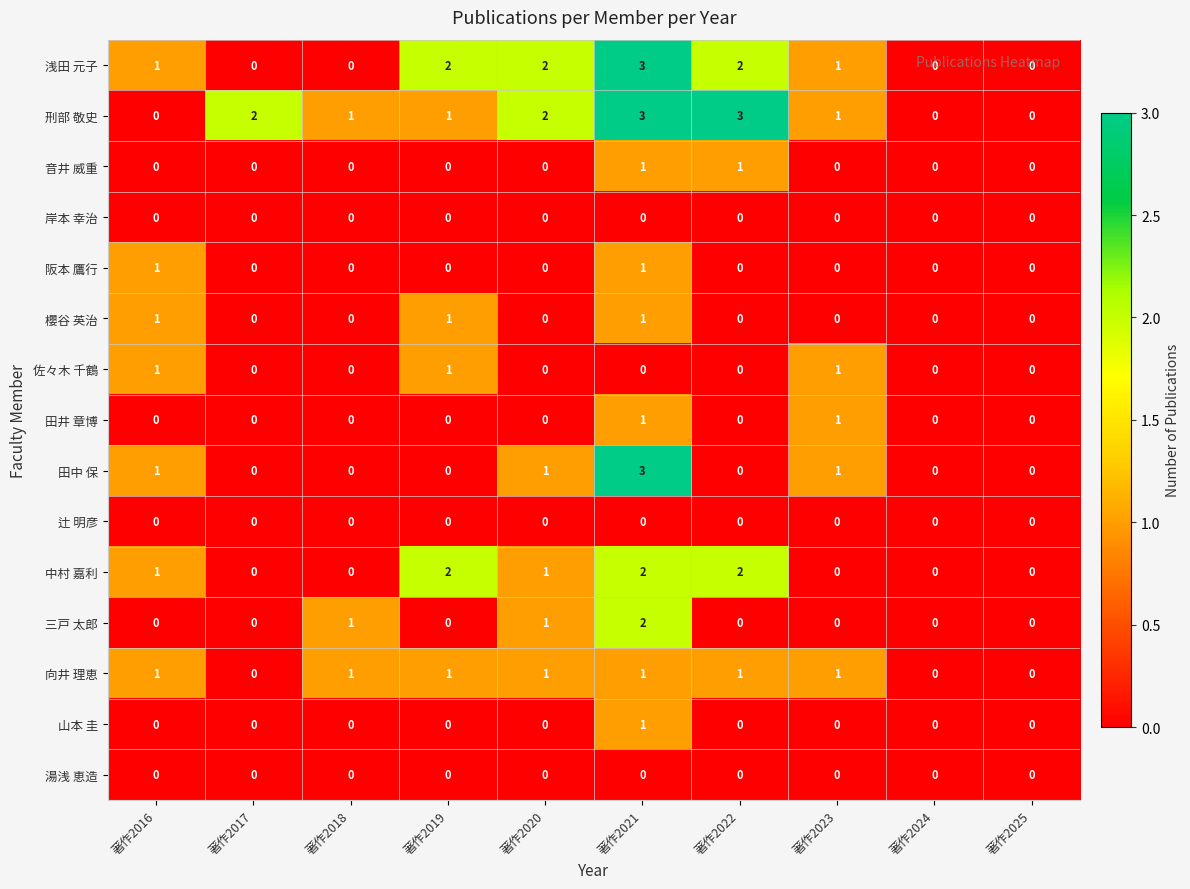

At which category is the sum across all series the highest?

著作2021